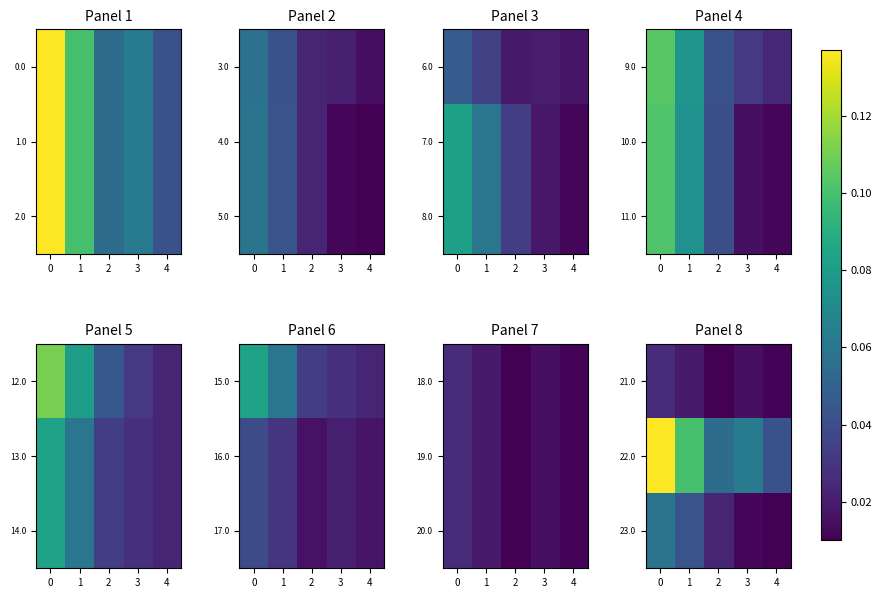

What is the difference between the maximum and minimum values in the 22.0 series?

0.1